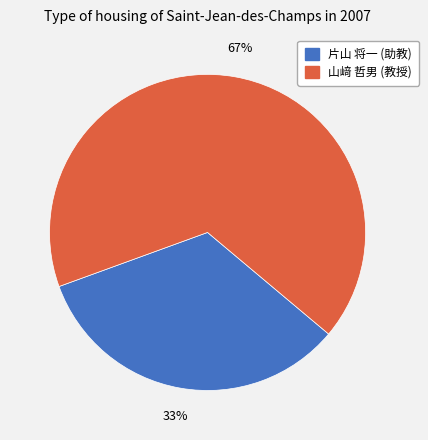

To the nearest percent, what is the average slice percentage?

50%